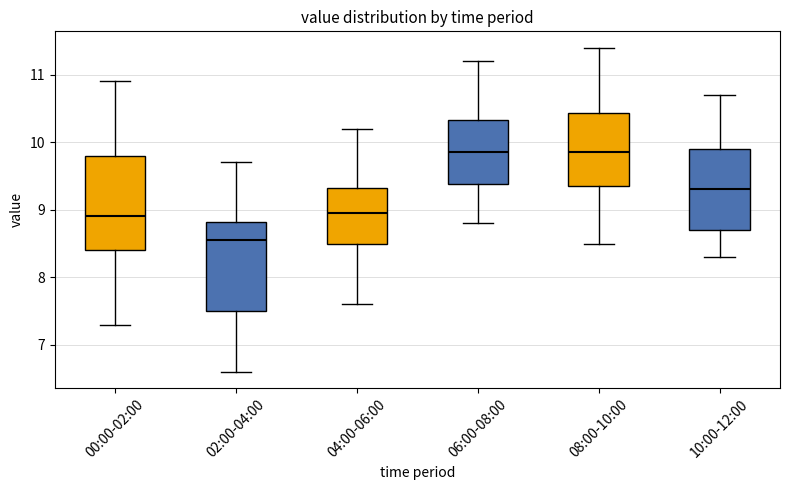

Reading left to right, read every box against the y-axis: the position of its median line, the range the box covers, and the ends of its whiskers. The values are not printed on the chart, so give them approximately, as read against the axis.

00:00-02:00: median 8.9, box 8.4 to 9.8, whiskers 7.3 to 10.9
02:00-04:00: median 8.6, box 7.5 to 8.8, whiskers 6.6 to 9.7
04:00-06:00: median 9.0, box 8.5 to 9.3, whiskers 7.6 to 10.2
06:00-08:00: median 9.9, box 9.4 to 10.3, whiskers 8.8 to 11.2
08:00-10:00: median 9.9, box 9.4 to 10.4, whiskers 8.5 to 11.4
10:00-12:00: median 9.3, box 8.7 to 9.9, whiskers 8.3 to 10.7